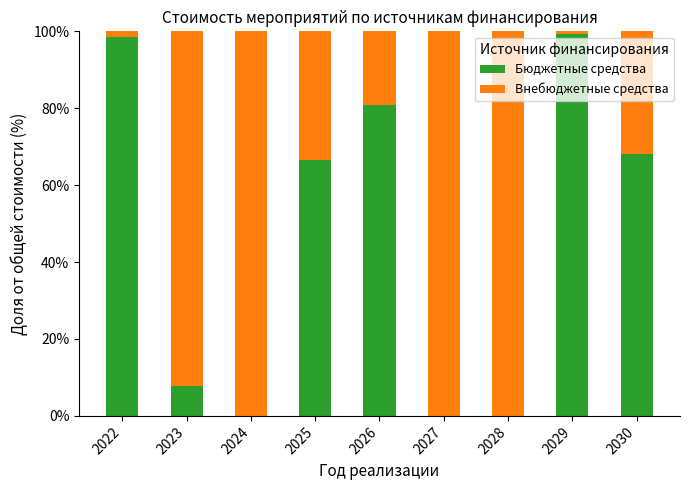

What is the highest value of the Бюджетные средства series?

99.3